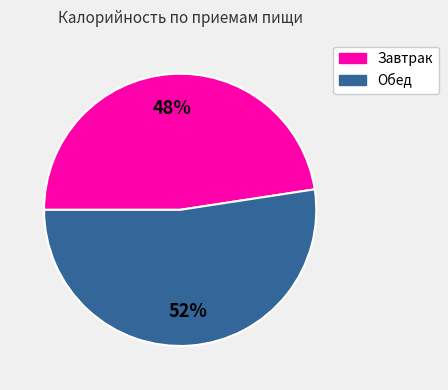

What percentage is the Обед slice, to the nearest percent?

52%